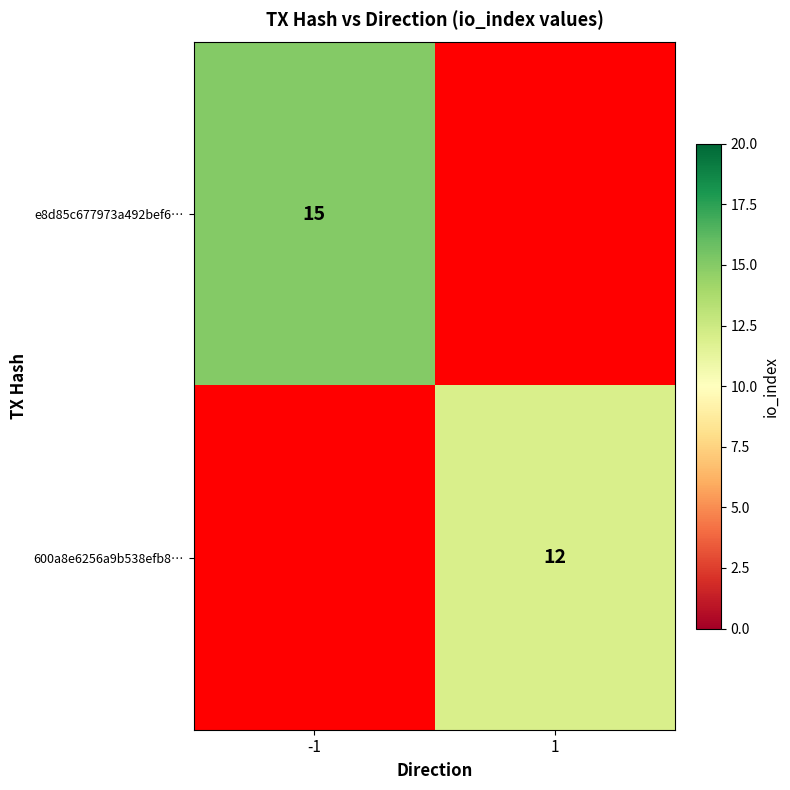

Is it true that e8d85c677973a492bef6… equals 6 at -1?

False